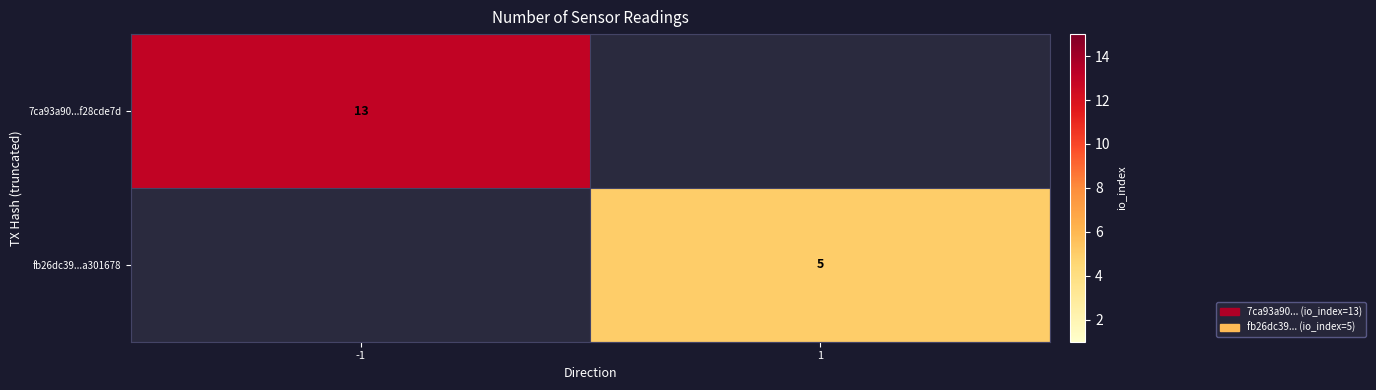

Is it true that fb26dc39...a301678 equals 5 at 1?

True